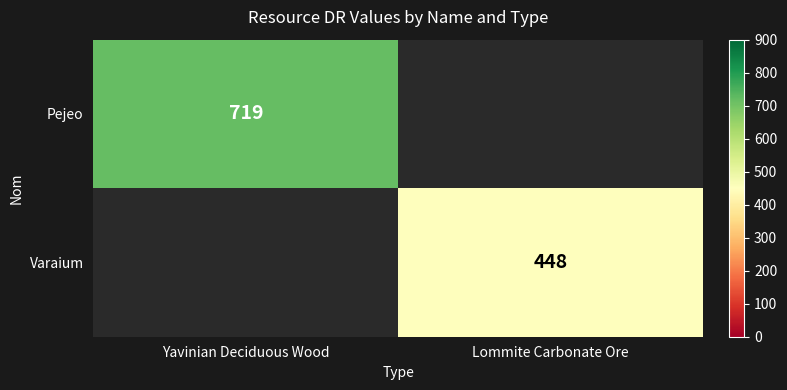

Is it true that Pejeo equals 1166 at Yavinian Deciduous Wood?

False